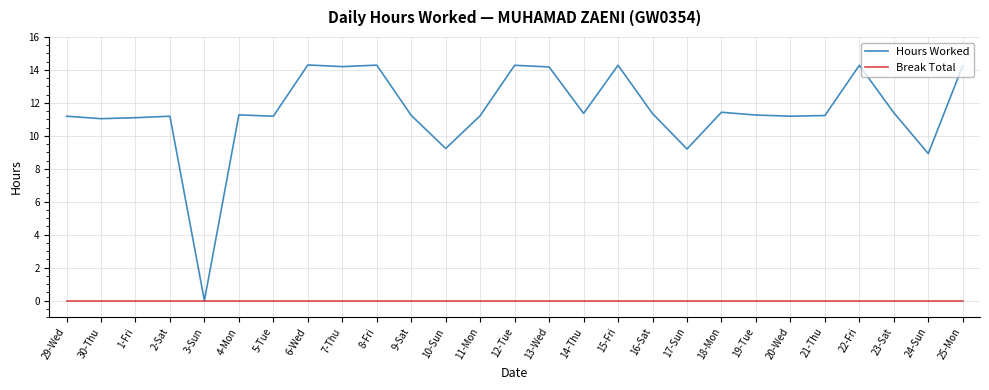

What position from the right is 6-Wed?

20